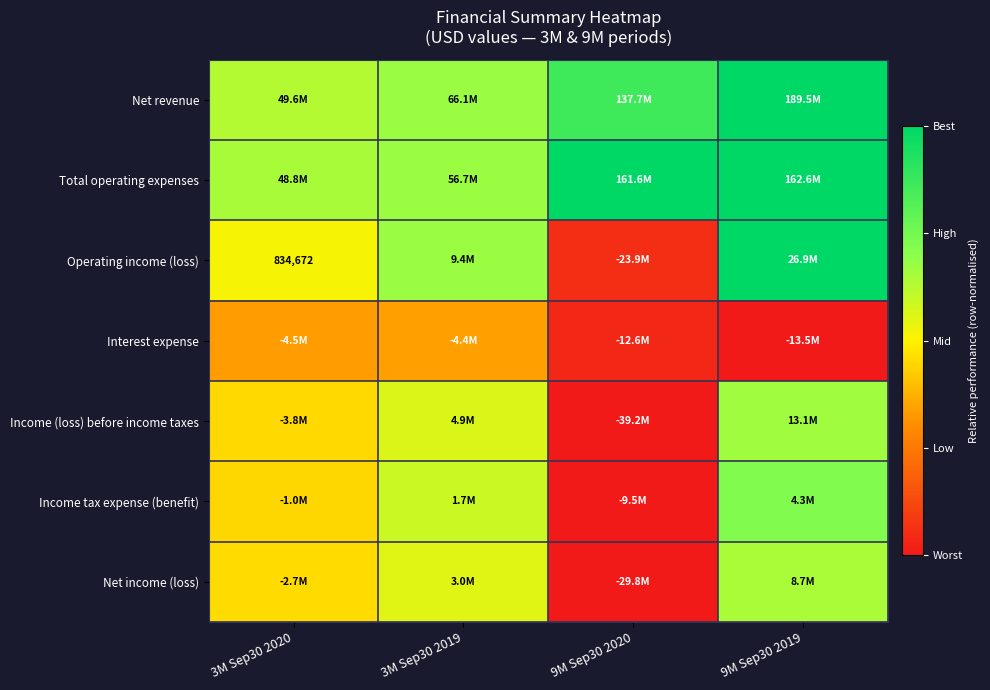

At which category is the sum across all series the highest?

9M Sep30 2019